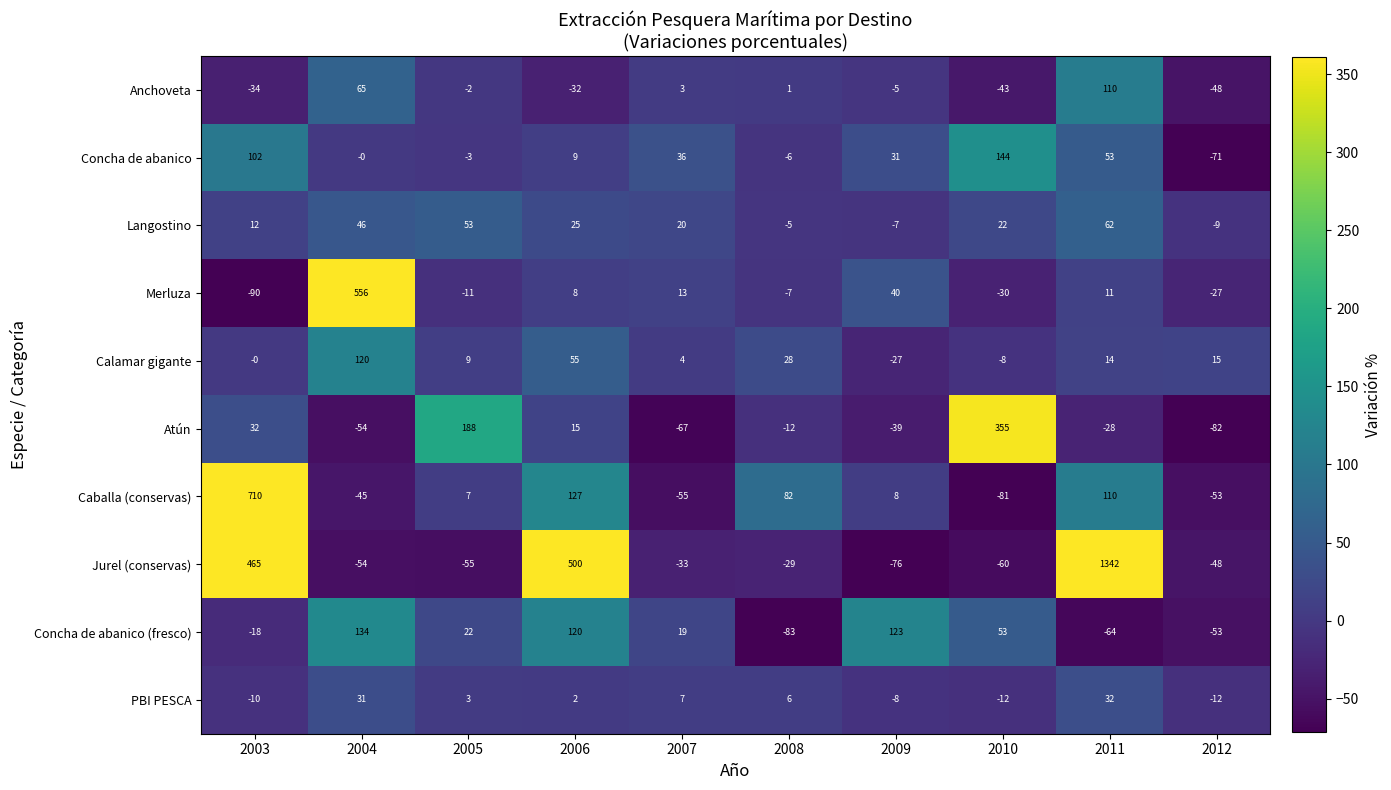

The value of Anchoveta at 2003 is -34. True or false?

True